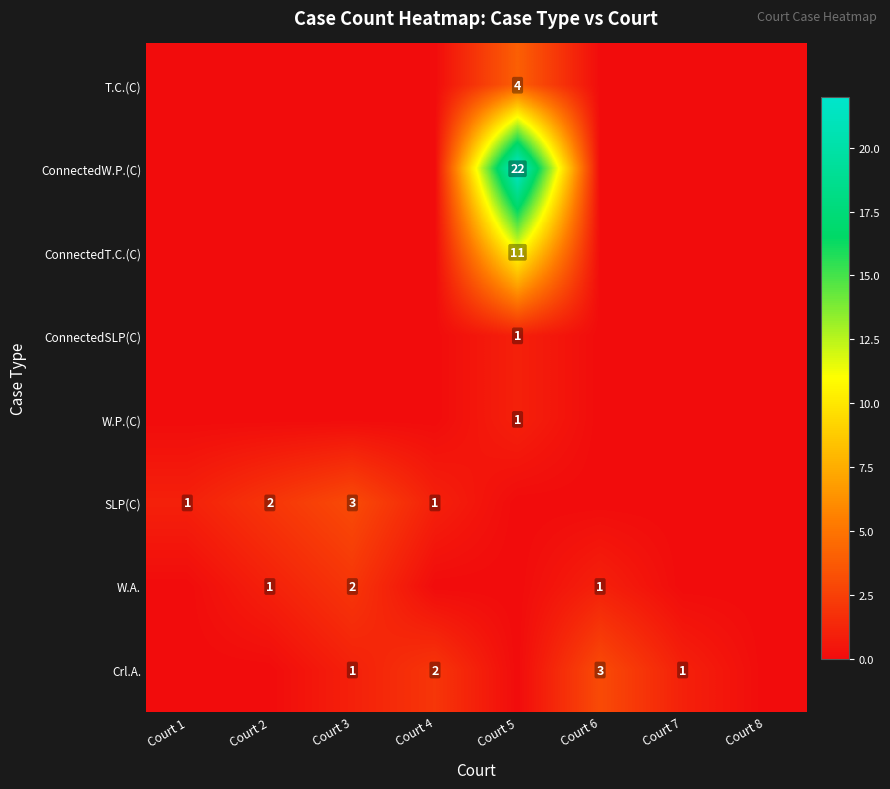

The value of SLP(C) at Court 1 is 0. True or false?

False